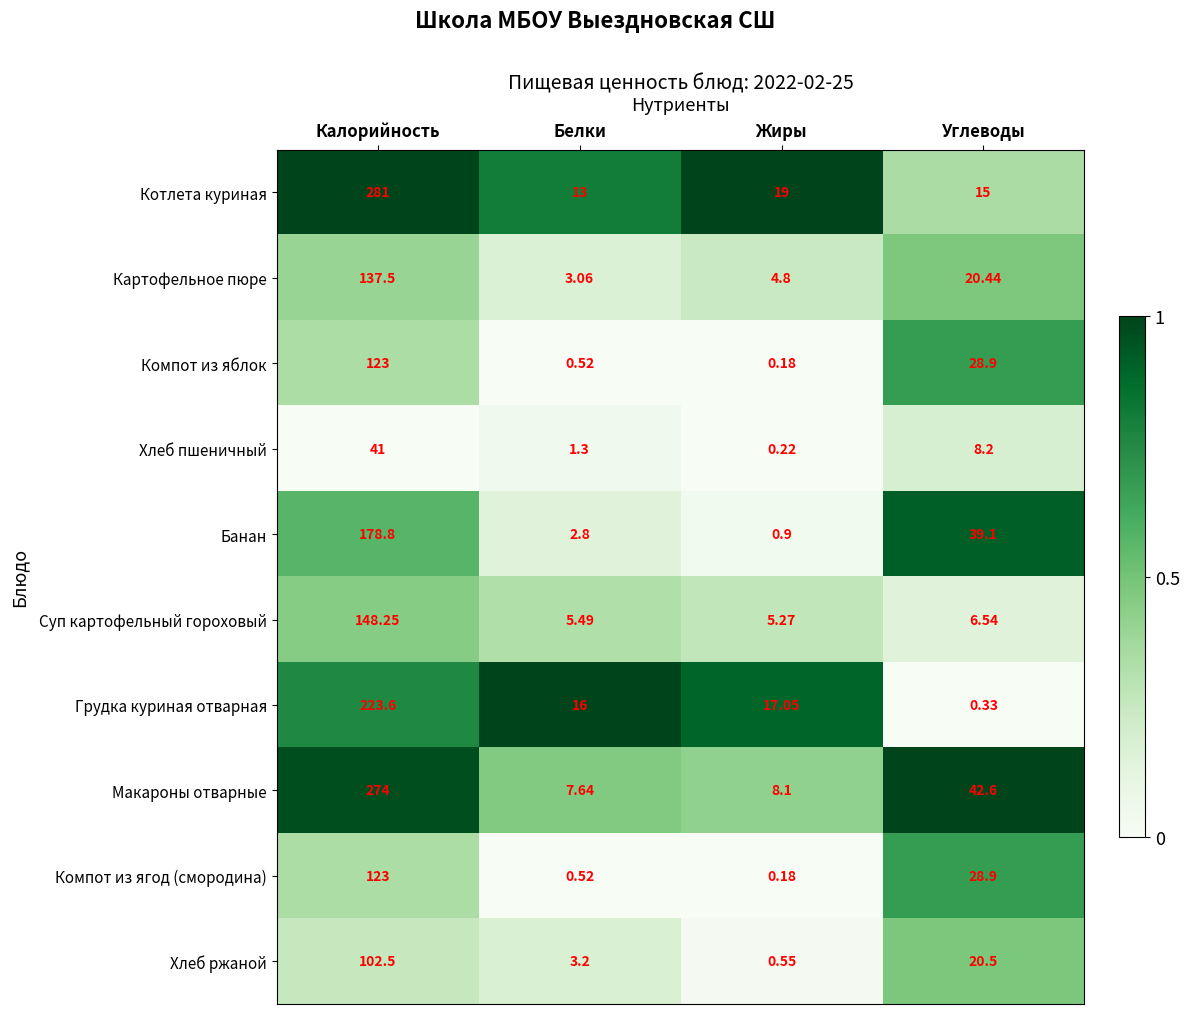

At how many categories does at least one series exceed 0?

4